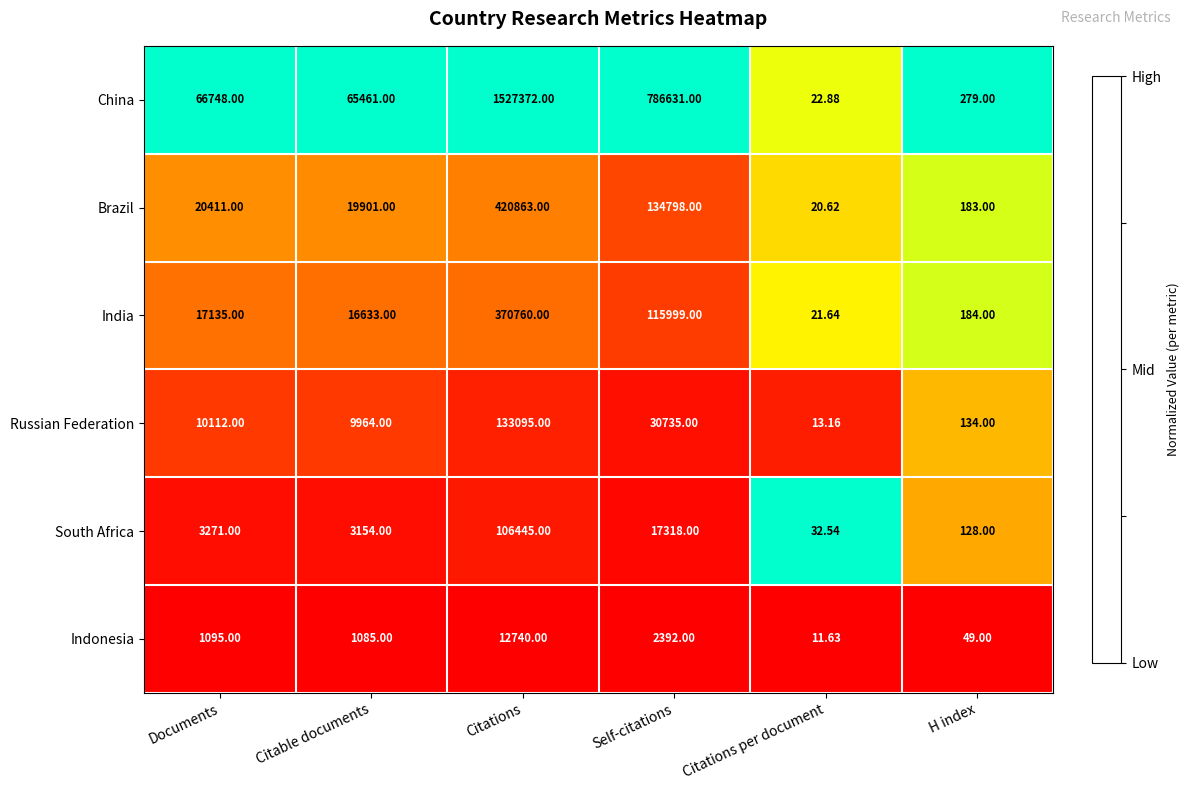

Which series changed the most between Citable documents and Citations?

China